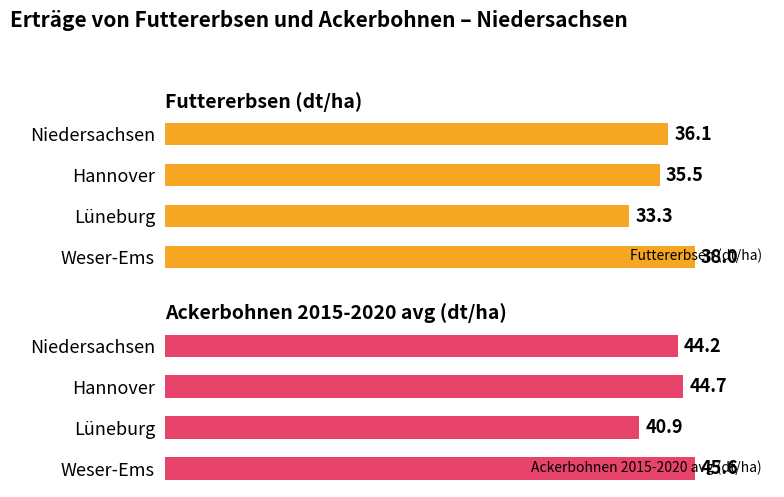

How many bars are there in total?

8